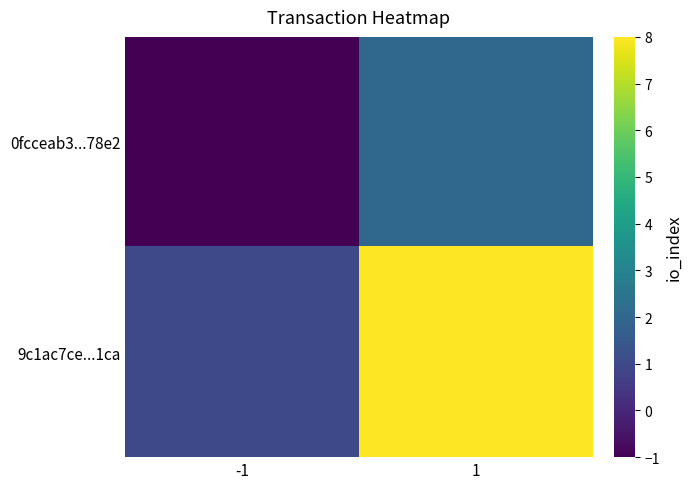

Reading left to right, list all the values displayed in this chart.

0fcceab3...78e2: -1=-1	1=2
9c1ac7ce...1ca: -1=1	1=8